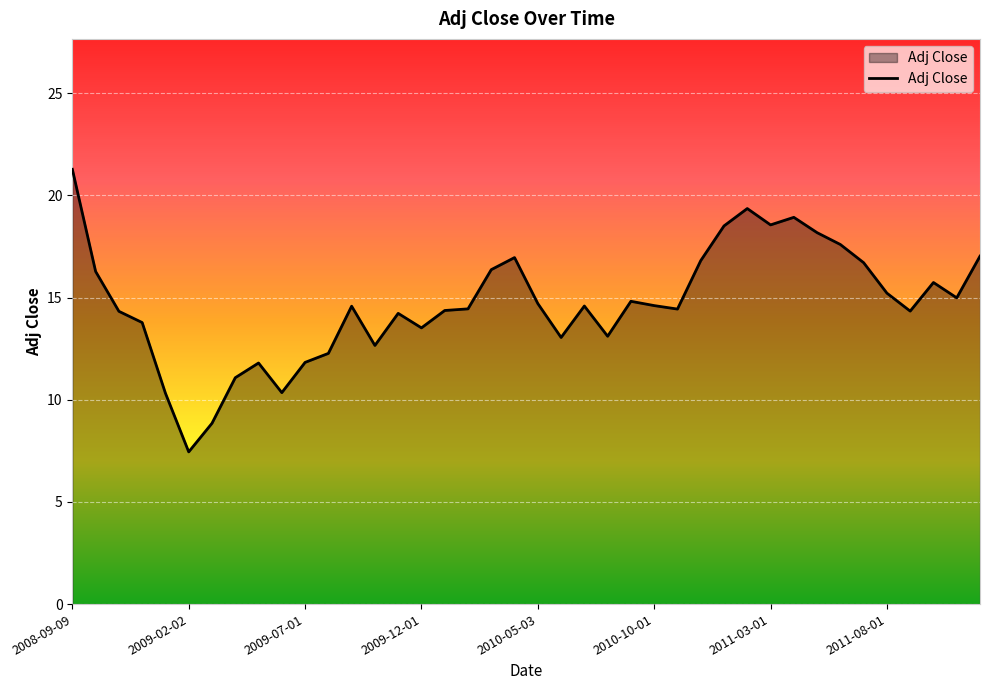

What is the difference between the maximum and minimum values?

13.8